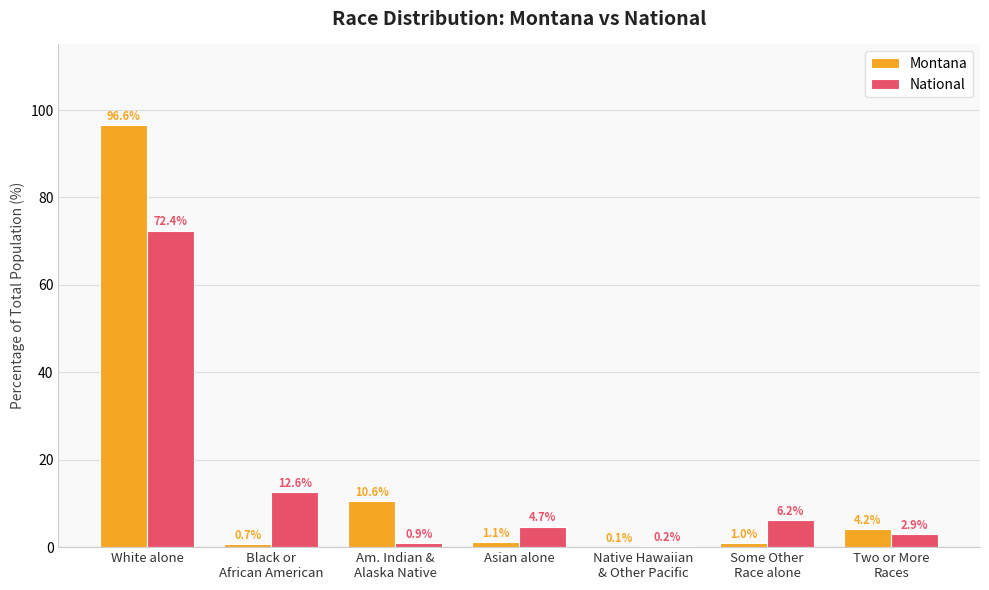

What is the maximum value shown in the chart?

96.6